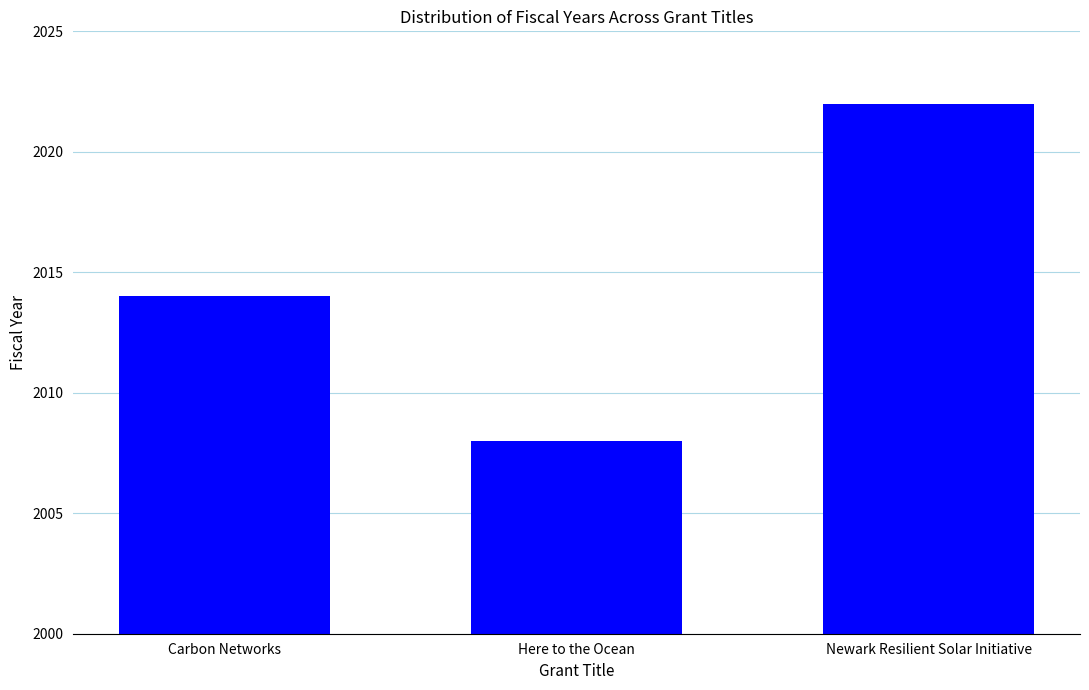

What is the sum of all values?

6044